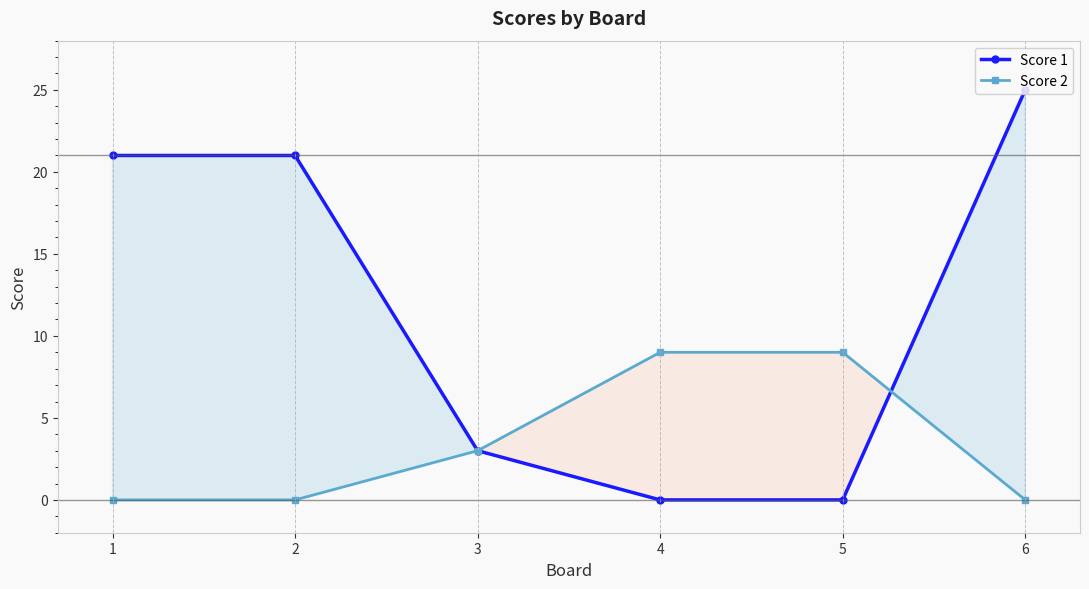

The Score 2 series shows 9 at 4. True or false?

True